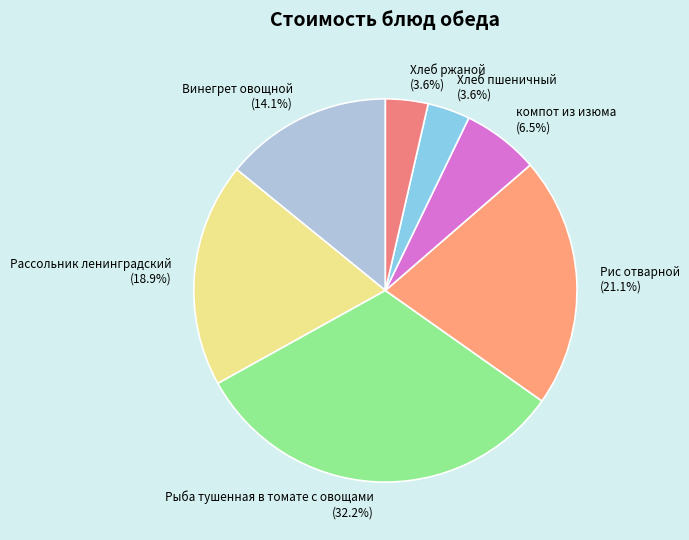

Is there a majority slice in this chart?

No